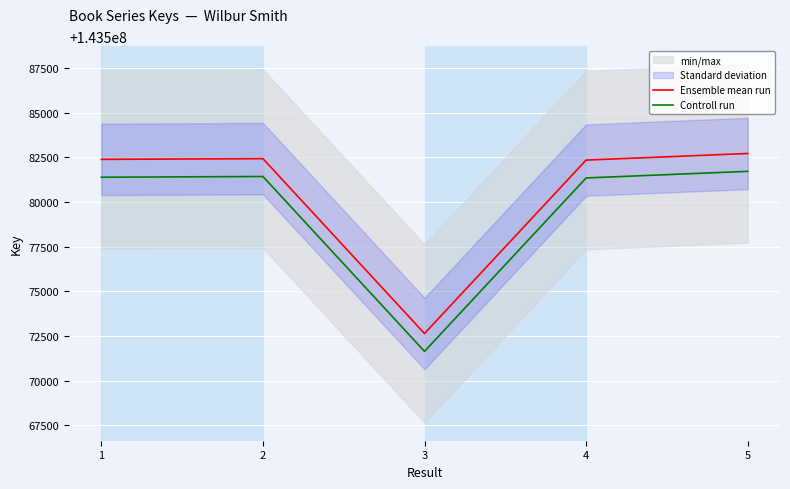

What is the value of the Controll run point at the 1st from the left?

143581394